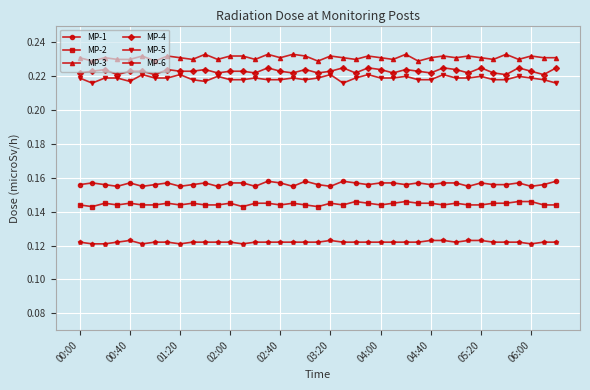

What are all the series names shown in the legend?

MP-1, MP-2, MP-3, MP-4, MP-5, MP-6